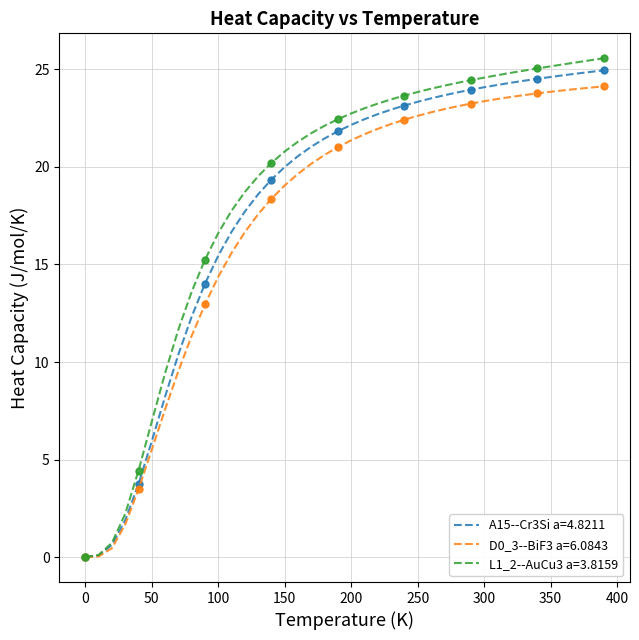

Rank the series at 310.0 from lowest to highest value.

D0_3--BiF3 a=6.0843, A15--Cr3Si a=4.8211, L1_2--AuCu3 a=3.8159